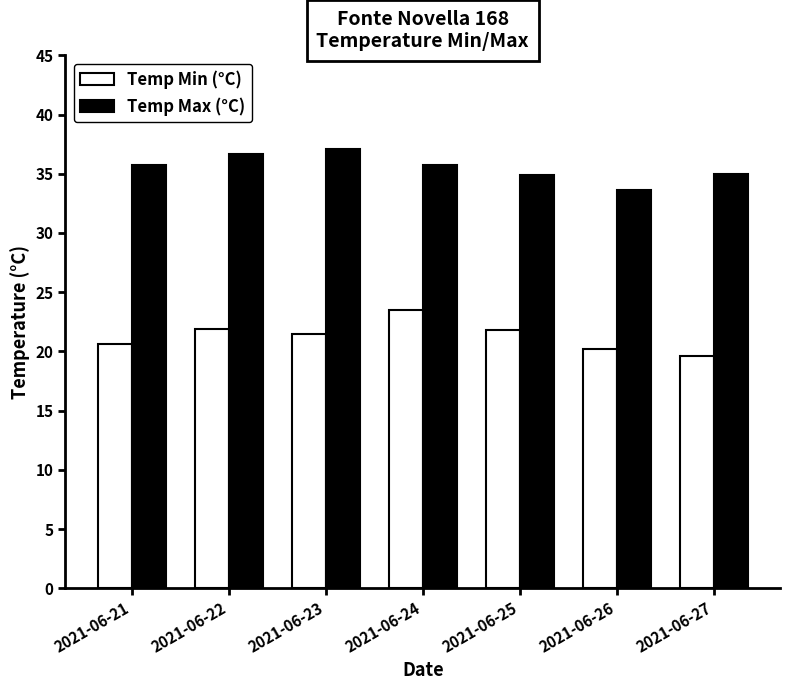

What is the maximum value shown in the chart?

37.1